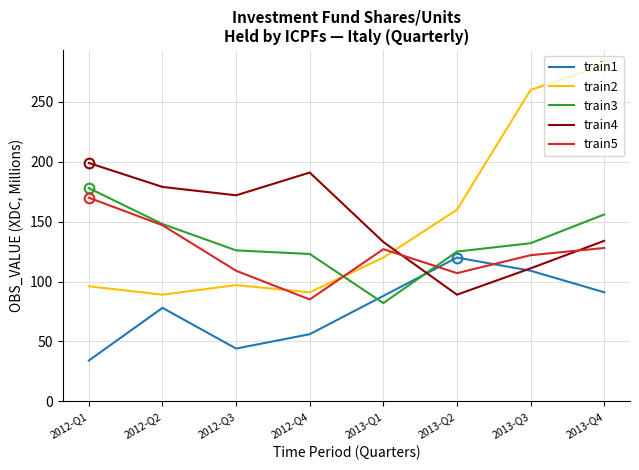

What is the difference between the maximum and minimum values in the train4 series?

110